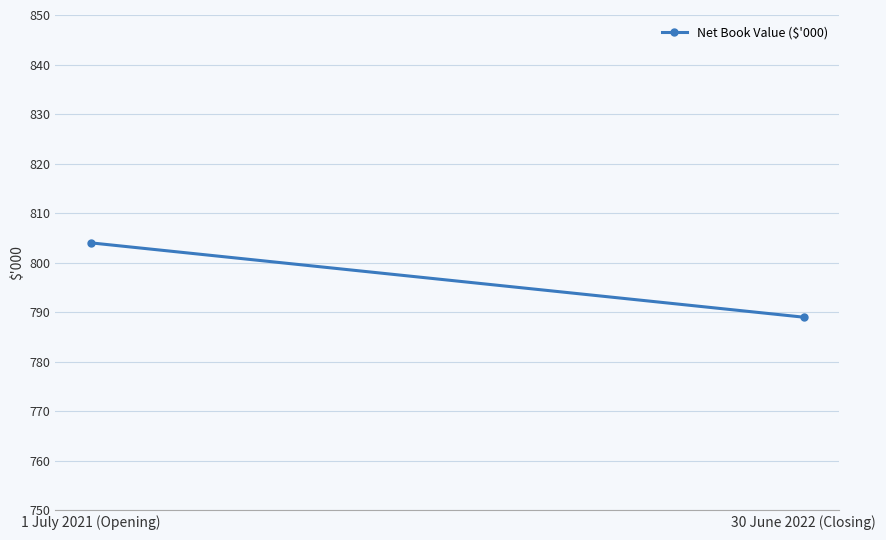

True or false: the data shows 789 at 30 June 2022 (Closing).

True